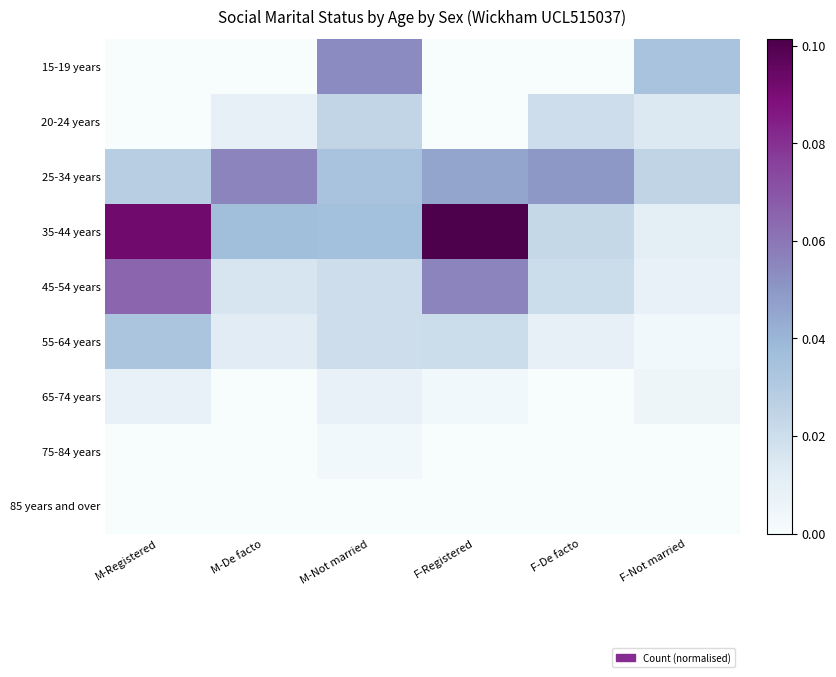

List the series in order of their peak value, highest first.

35-44 years, 45-54 years, 25-34 years, 15-19 years, 55-64 years, 20-24 years, 65-74 years, 75-84 years, 85 years and over